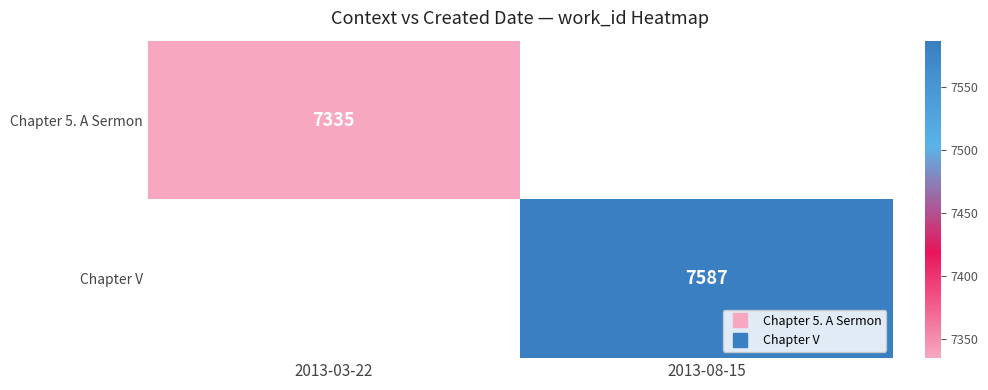

At which category is the sum across all series the highest?

2013-08-15